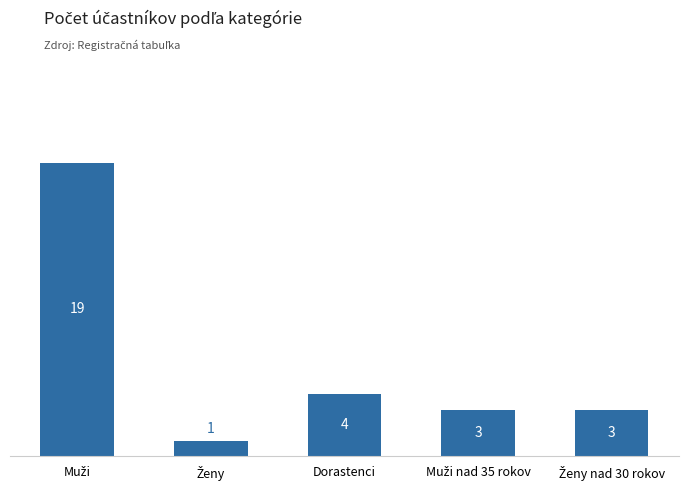

How many series are shown in this chart?

1